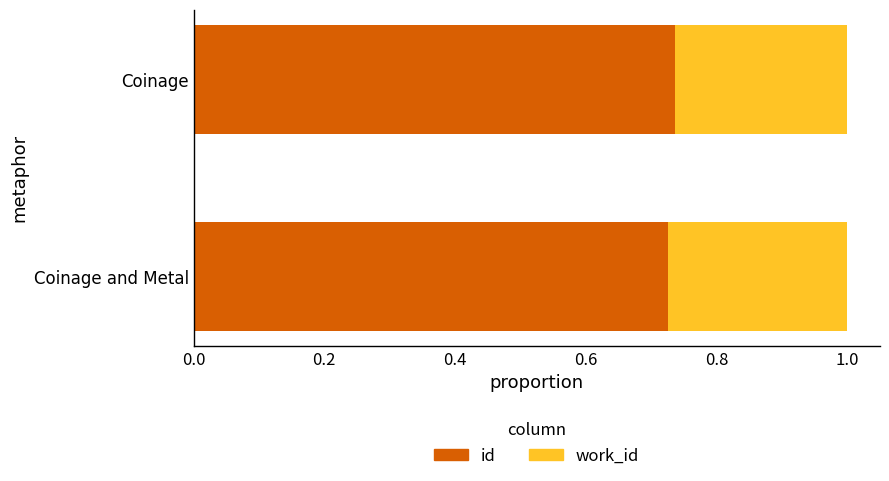

What is the sum of all id values?

1.5